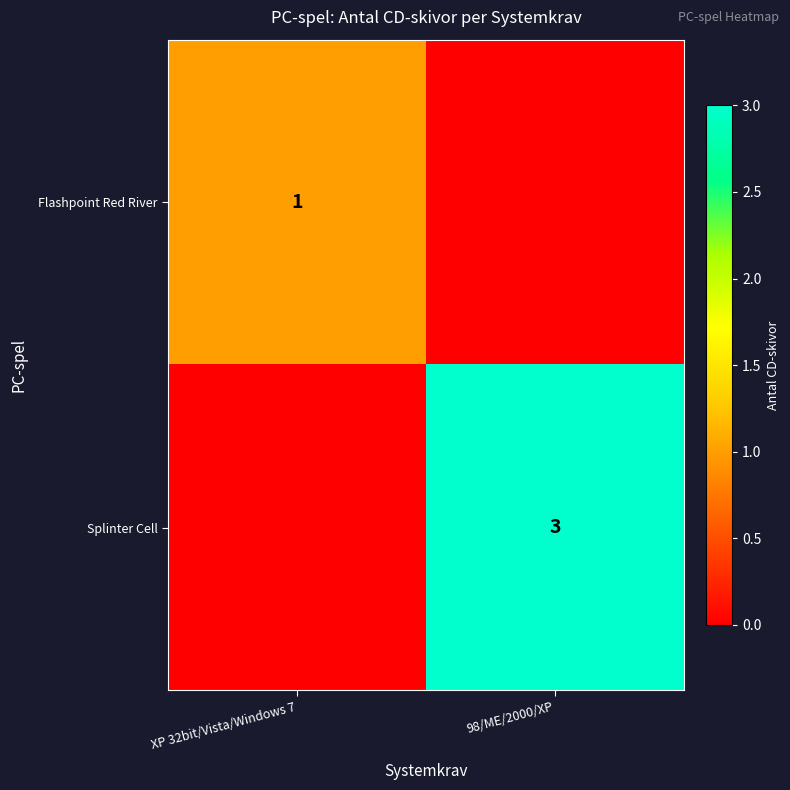

At how many categories does at least one series exceed 1?

1